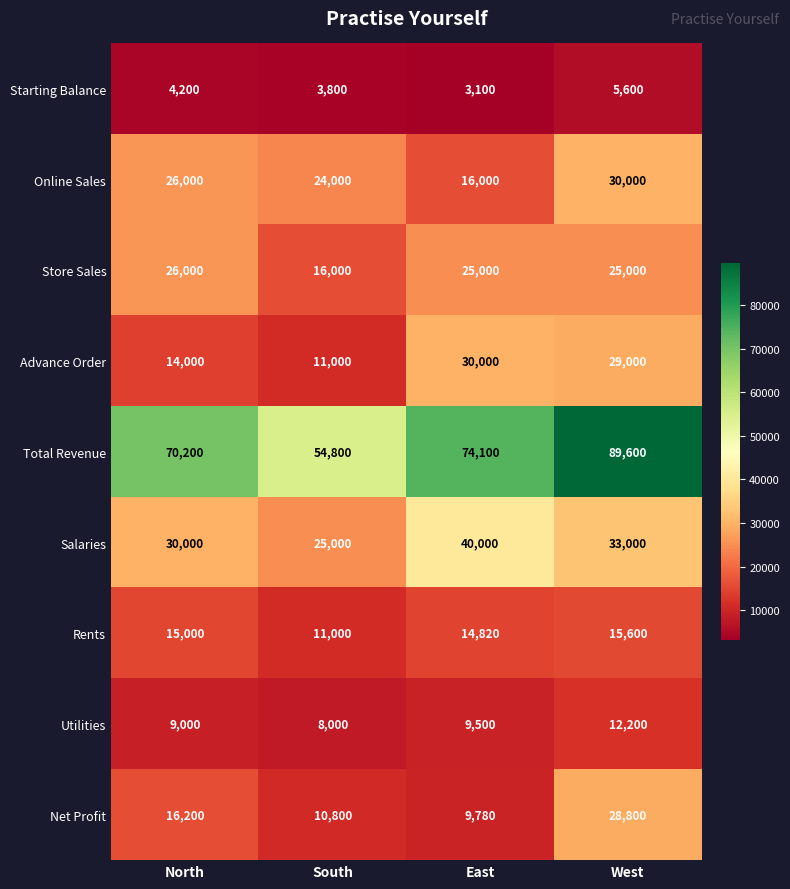

What is the difference between the maximum and minimum values in the Salaries series?

15000